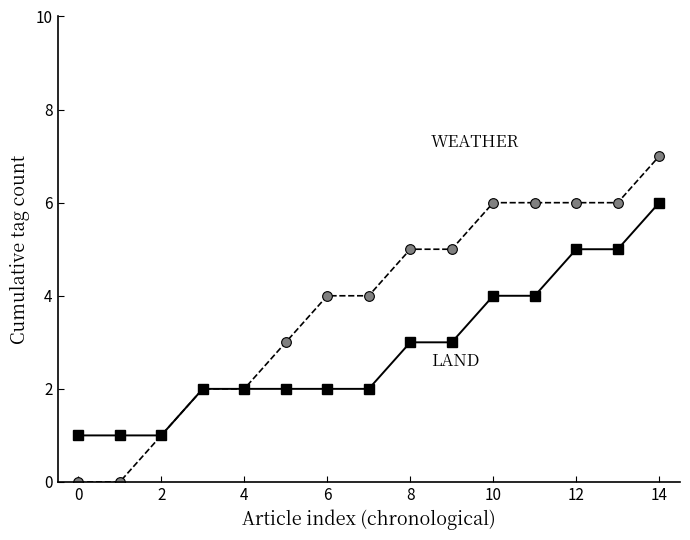

Reading right to left, list all the values displayed in this chart.

WEATHER: 7	6	6	6	6	5	5	4	4	3	2	2	1	0	0
LAND: 6	5	5	4	4	3	3	2	2	2	2	2	1	1	1